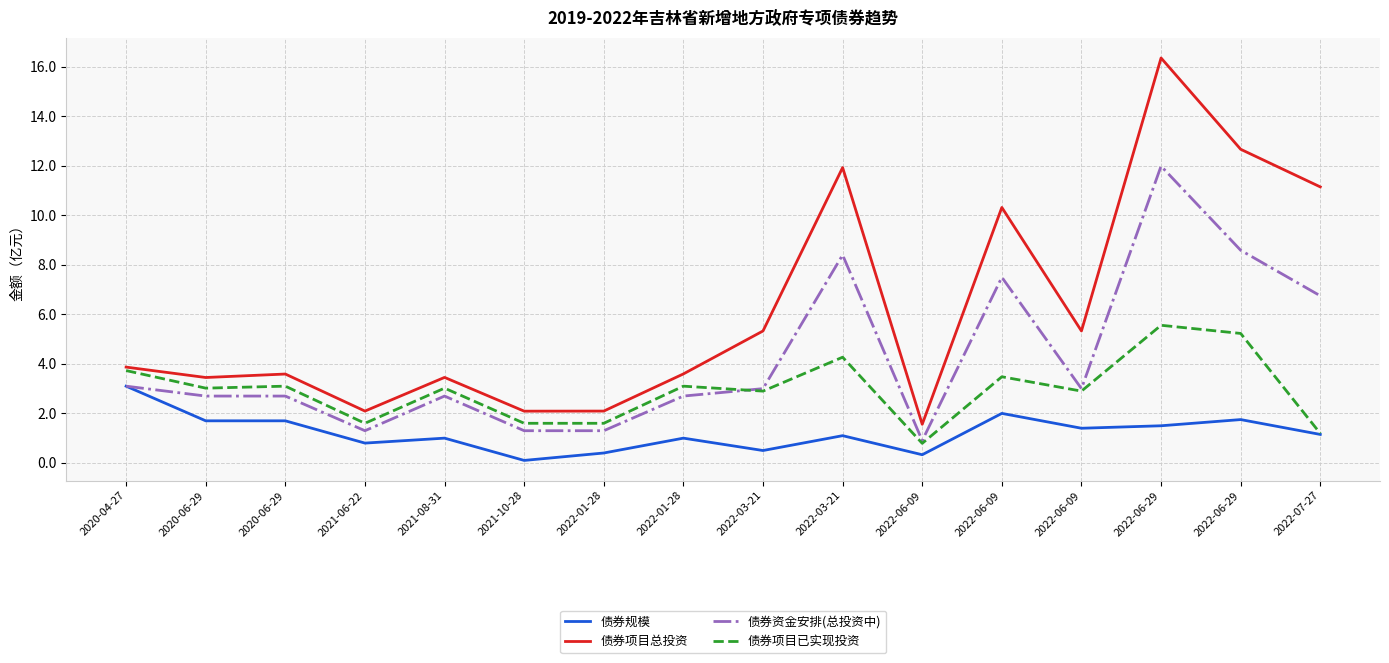

What is the label of the 9th point from the right?

2022-01-28